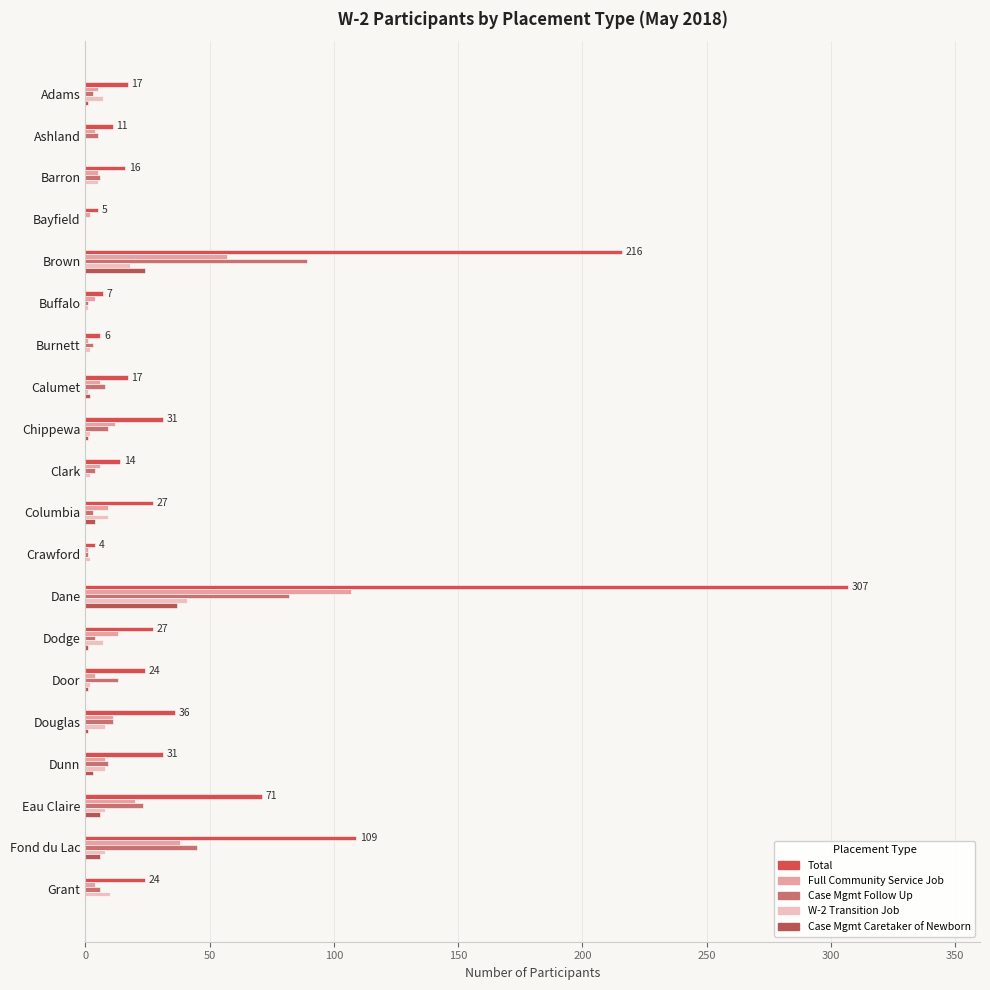

Which series has the largest range (max minus min)?

Total